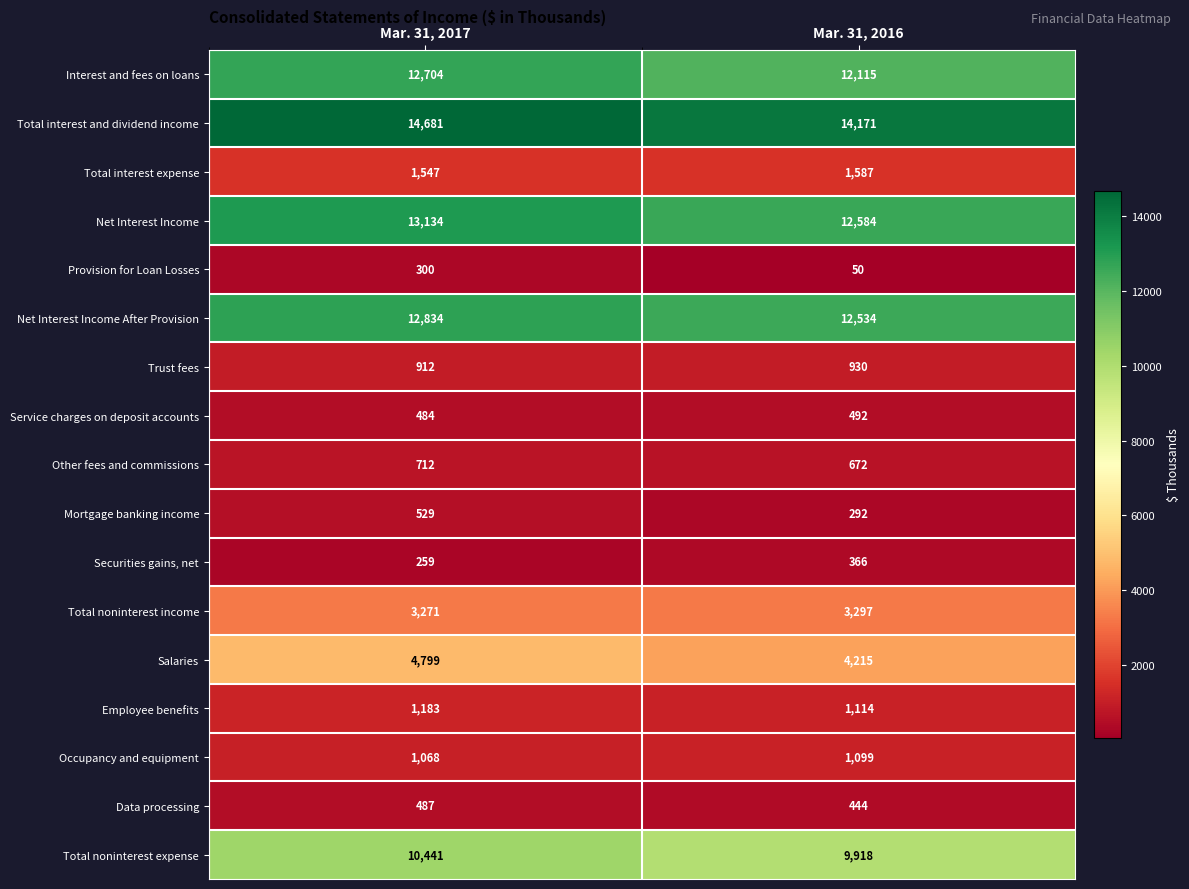

Which label corresponds to the smallest value in the chart?

Mar. 31, 2016